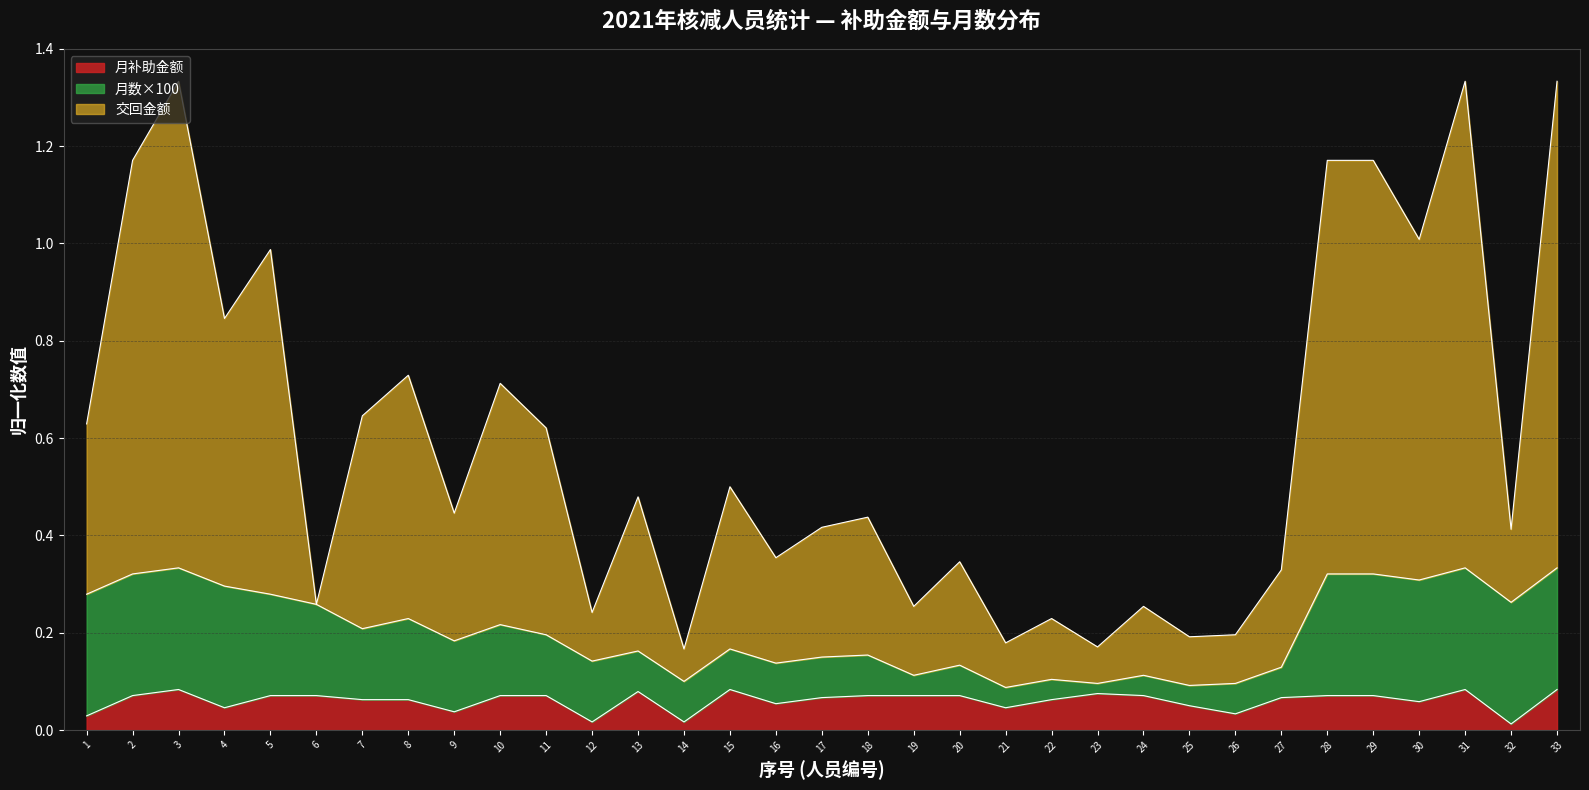

Does the chart display data point markers on the line(s)?

No